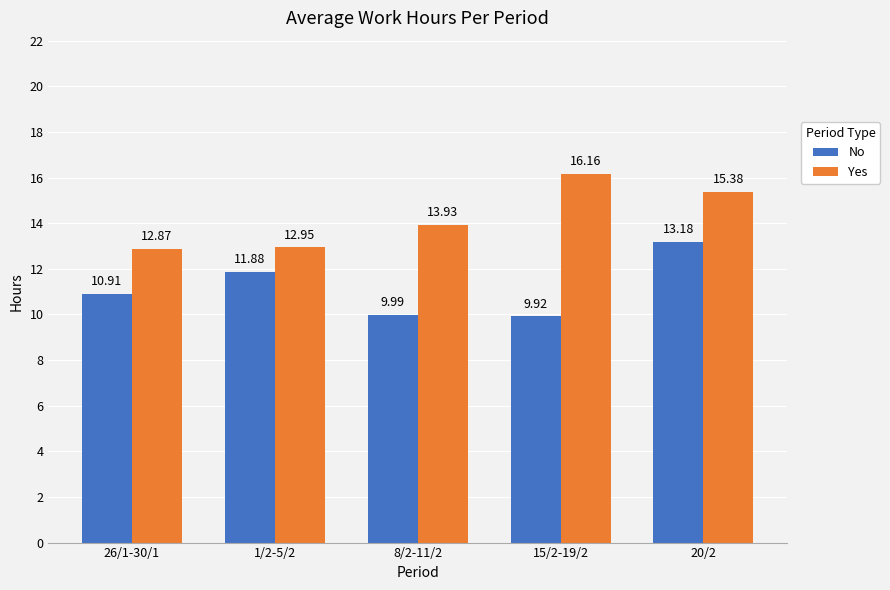

Where is No nearest to the value 11?

26/1-30/1